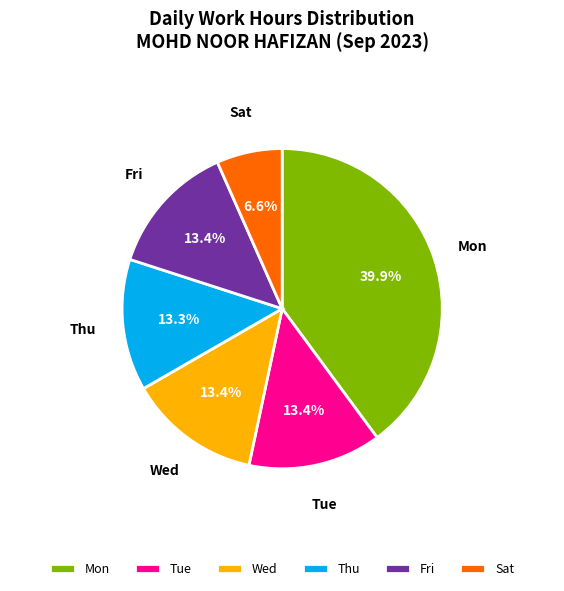

Is the sum of Wed and Sat greater than half?

No